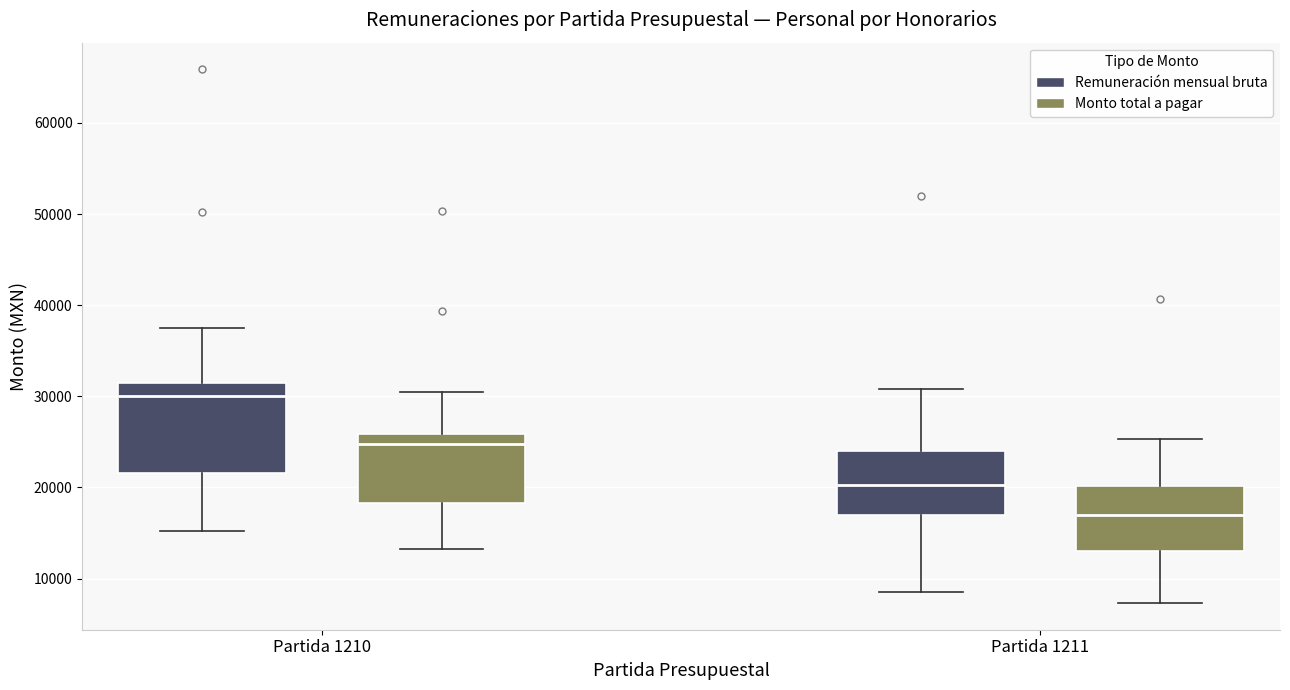

Which box has the highest median line?

Partida 1210 (Remuneración mensual bruta)